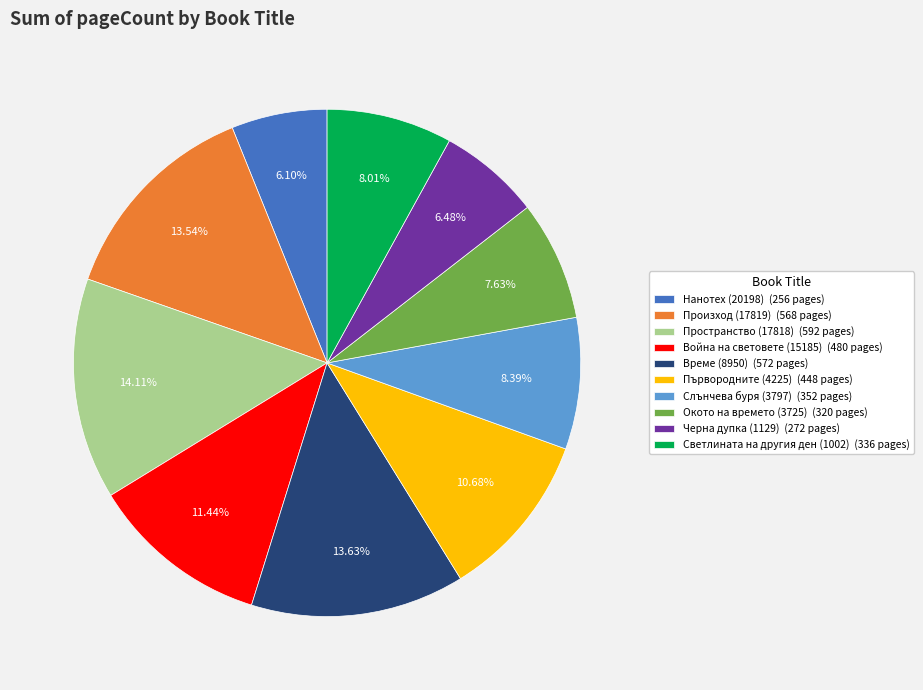

True or false: Пространство (17818) accounts for 14% of the total.

True